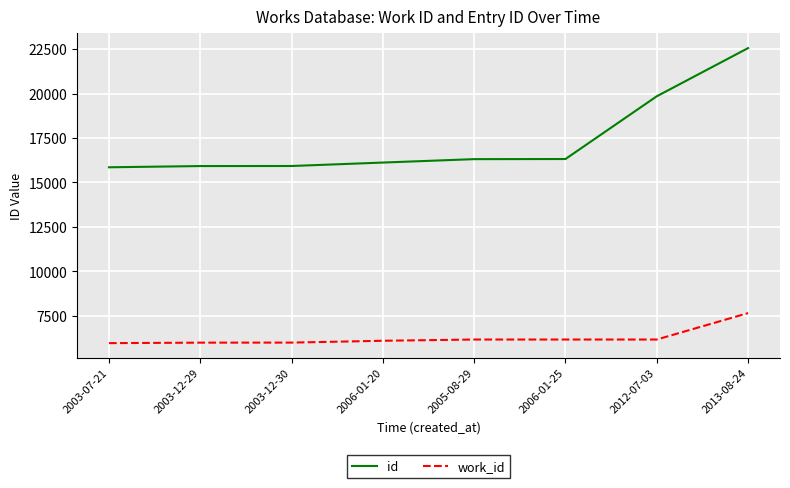

What is the difference between the id values at 2003-12-29 and 2013-08-24?

6636